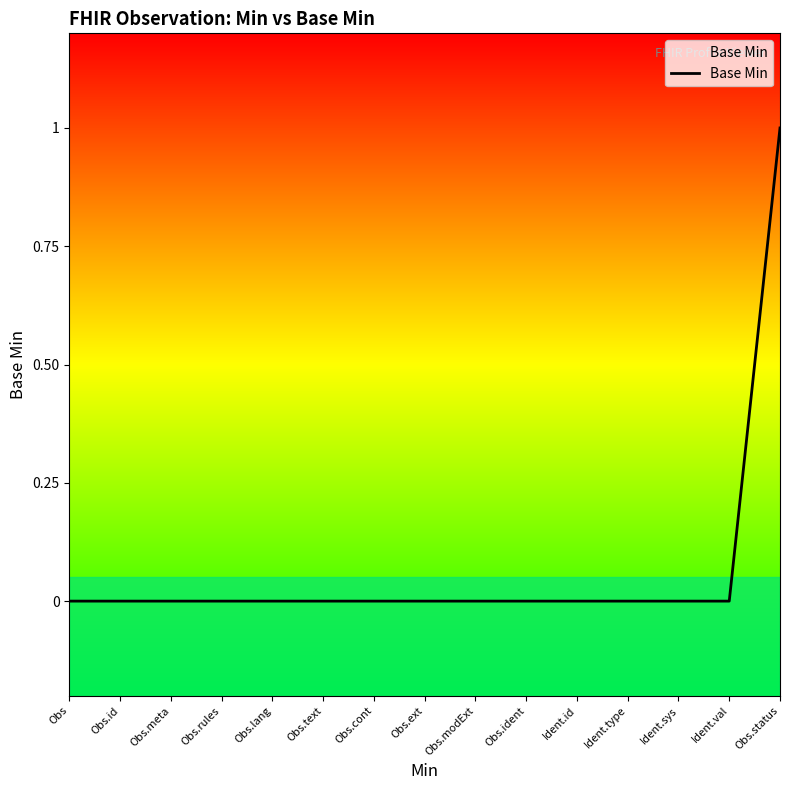

What position from the left is Ident.type?

12